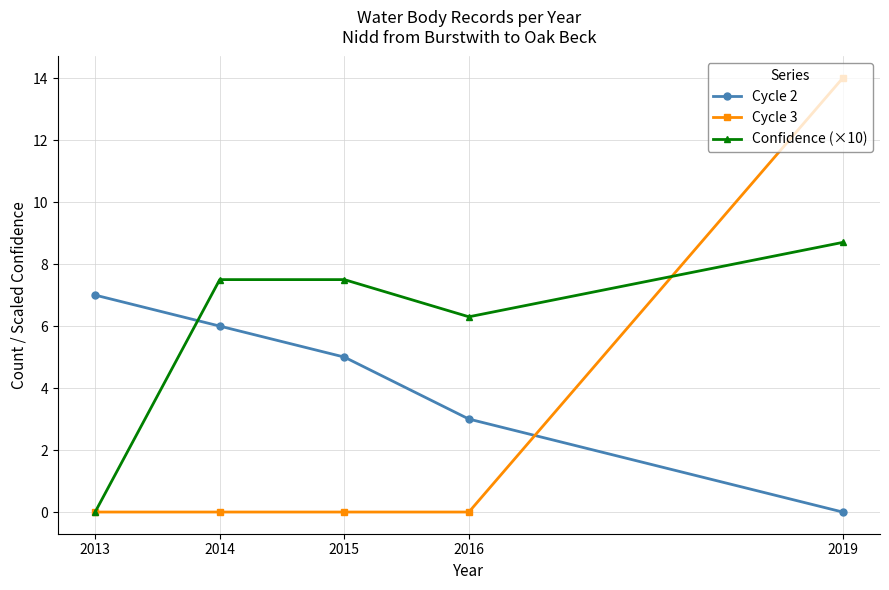

Does the chart have visible grid lines?

Yes